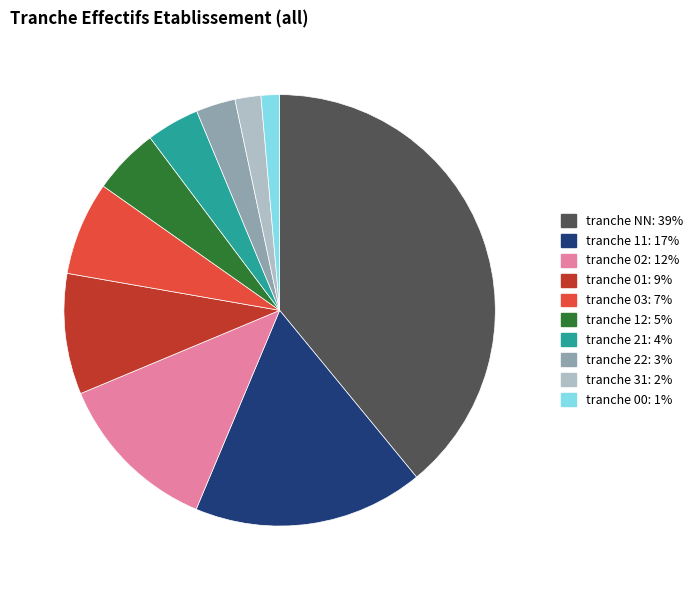

Does any single category account for the majority?

No